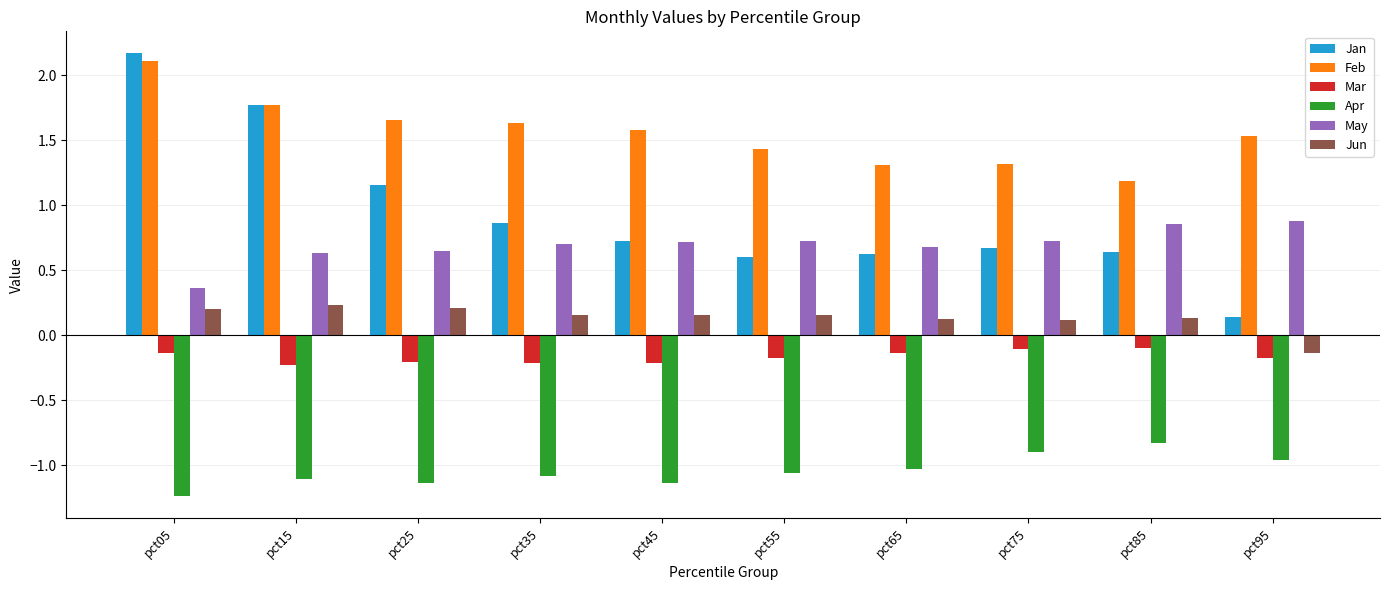

Which category has the lowest value in the Apr series?

pct05